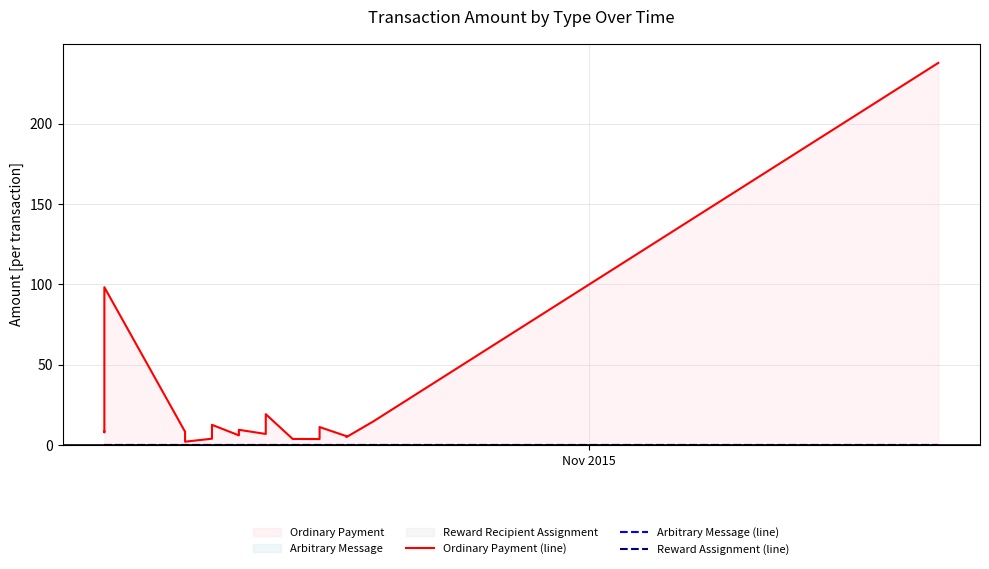

Is the value of Ordinary Payment (line) at 4 greater than the value of Reward Assignment (line) at 7?

Yes